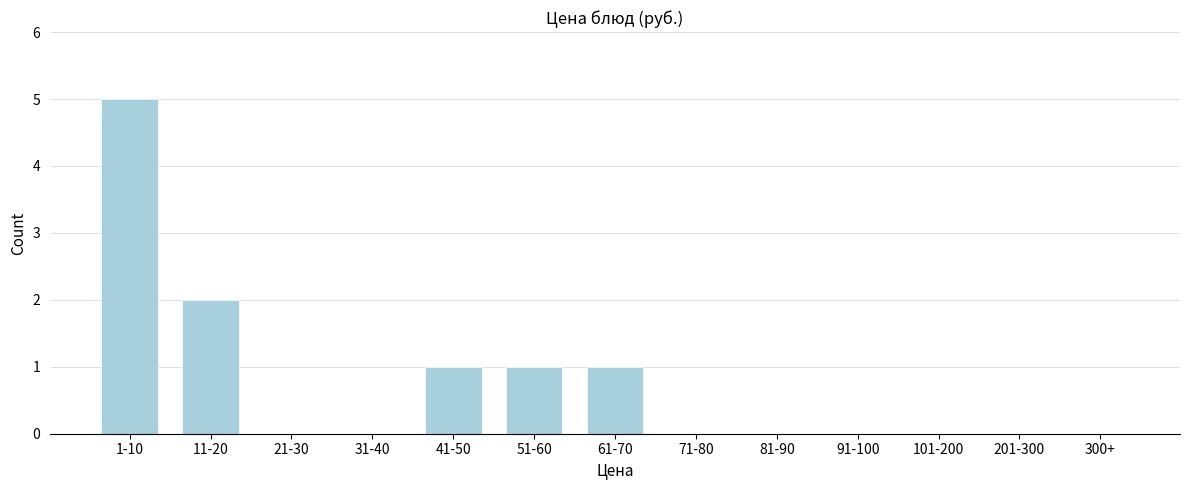

Reading left to right, transcribe all the data shown in this chart.

1-10=5	11-20=2	21-30=0	31-40=0	41-50=1	51-60=1	61-70=1	71-80=0	81-90=0	91-100=0	101-200=0	201-300=0	300+=0